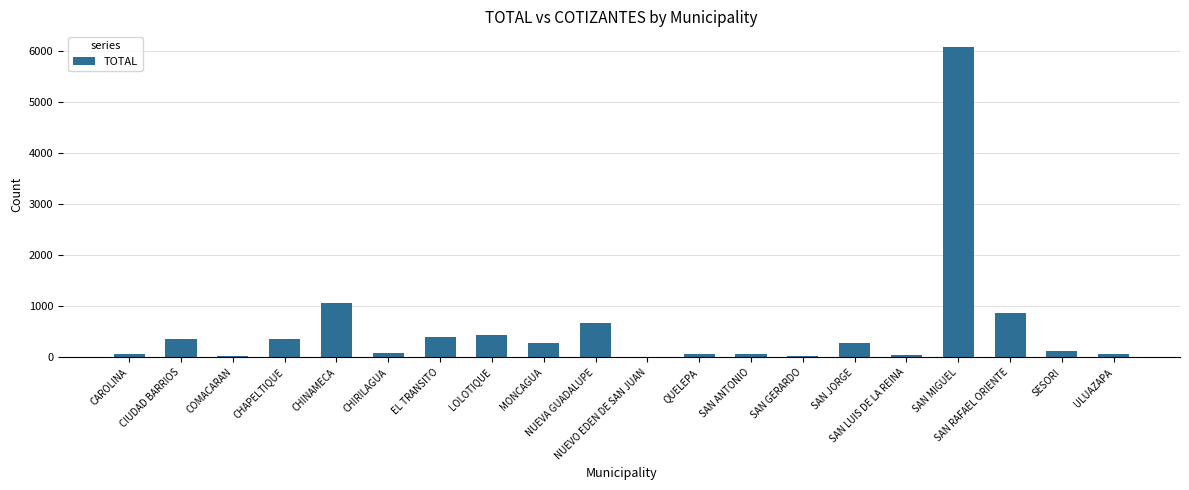

What is the maximum value shown in the chart?

6080